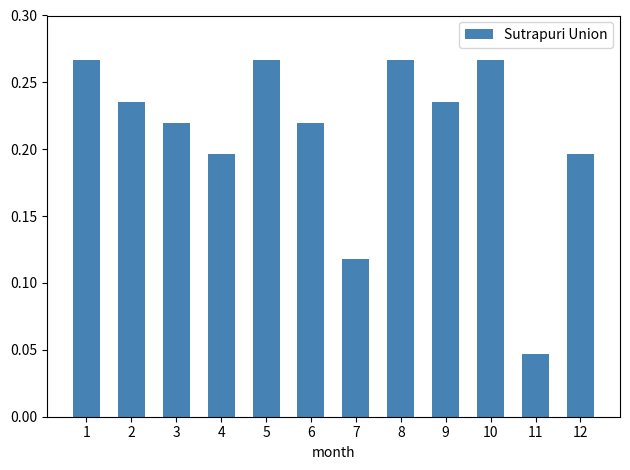

What is the sum of all values?

2.5